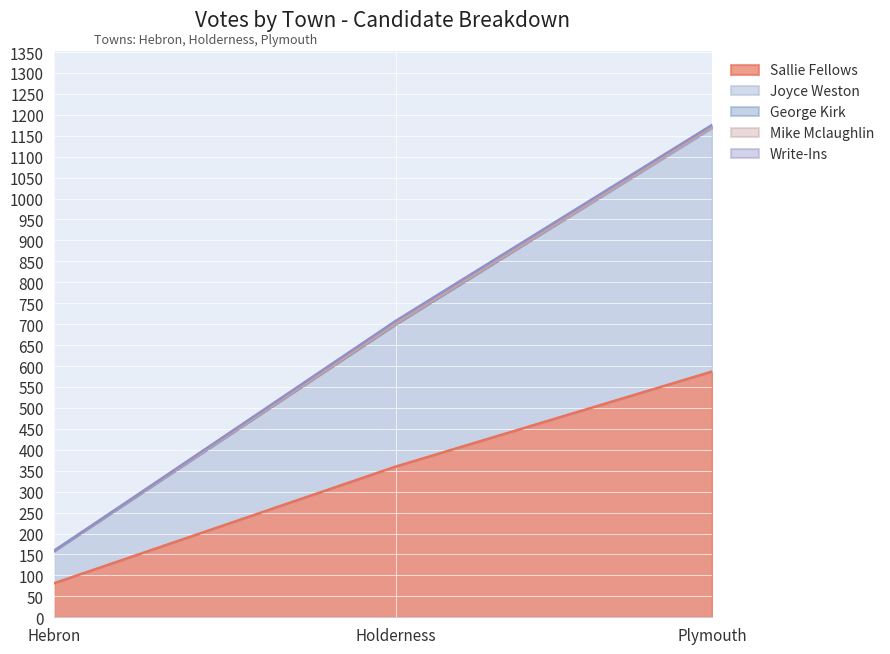

Reading right to left, transcribe all the data shown in this chart.

Sallie Fellows: Plymouth=587	Holderness=360	Hebron=81
Joyce Weston: Plymouth=582	Holderness=340	Hebron=77
George Kirk: Plymouth=2	Holderness=0	Hebron=0
Mike Mclaughlin: Plymouth=0	Holderness=1	Hebron=0
Write-Ins: Plymouth=5	Holderness=7	Hebron=0